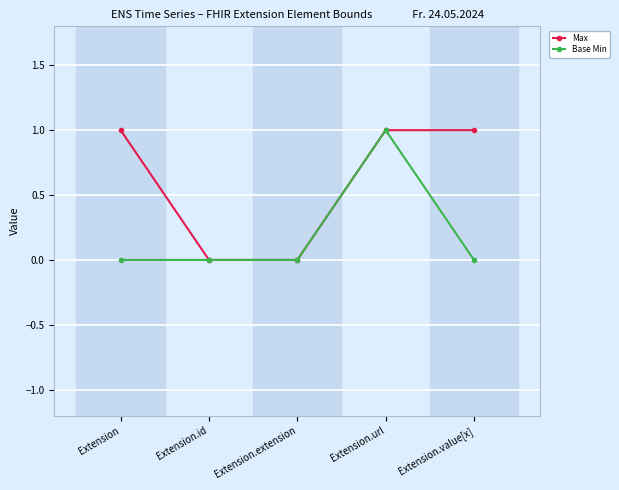

What are all the series names shown in the legend?

Max, Base Min